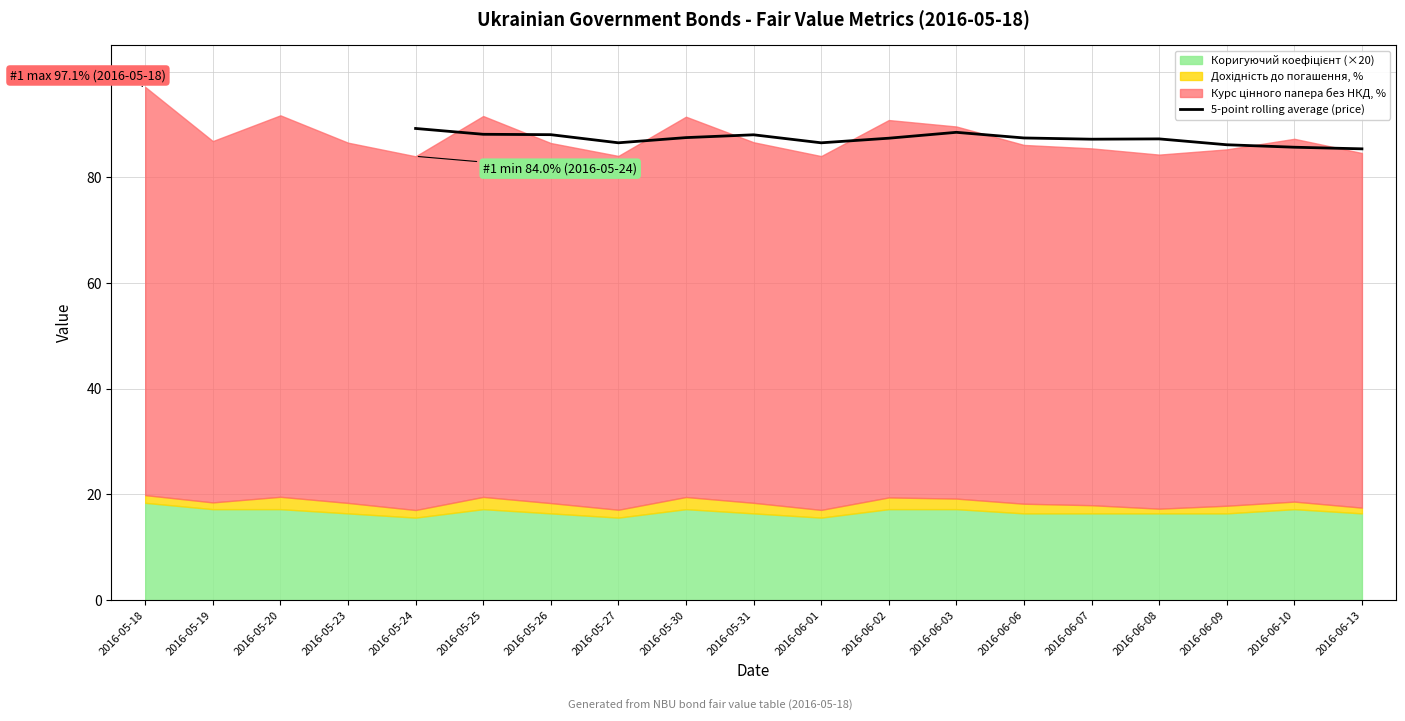

The value of 5-point rolling average (price) at 2016-05-26 is 88.1. True or false?

True